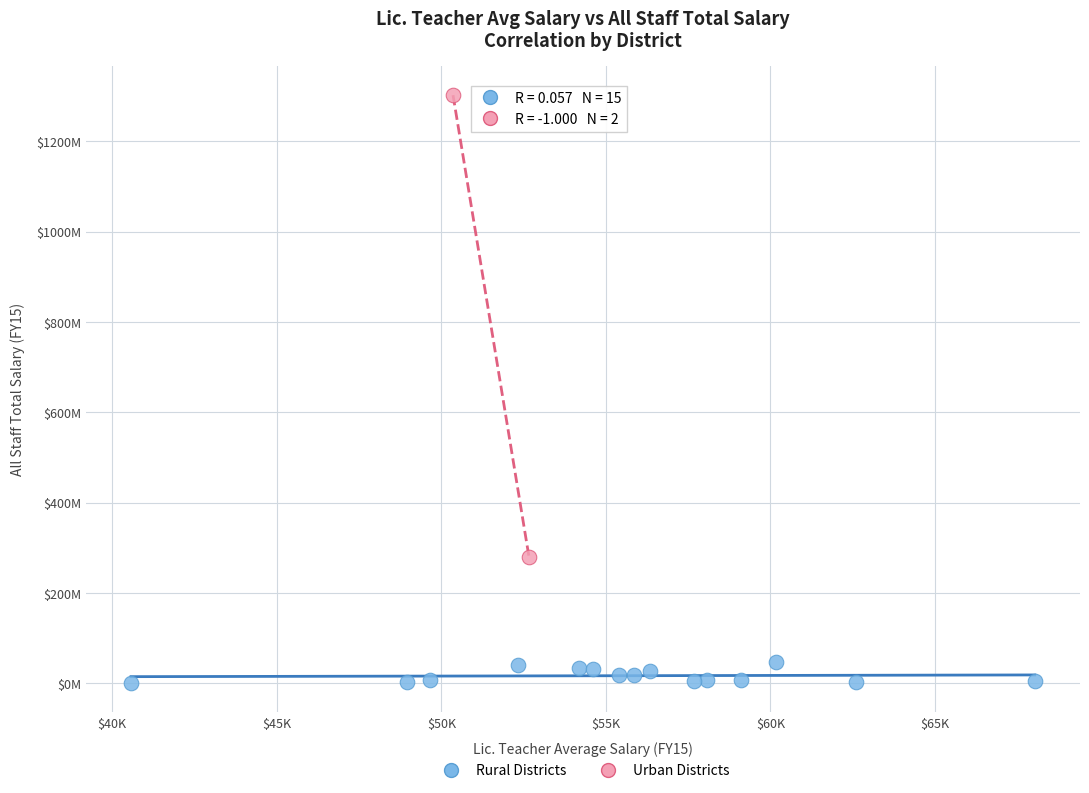

Which series contains the lowest Y value?

Rural Districts